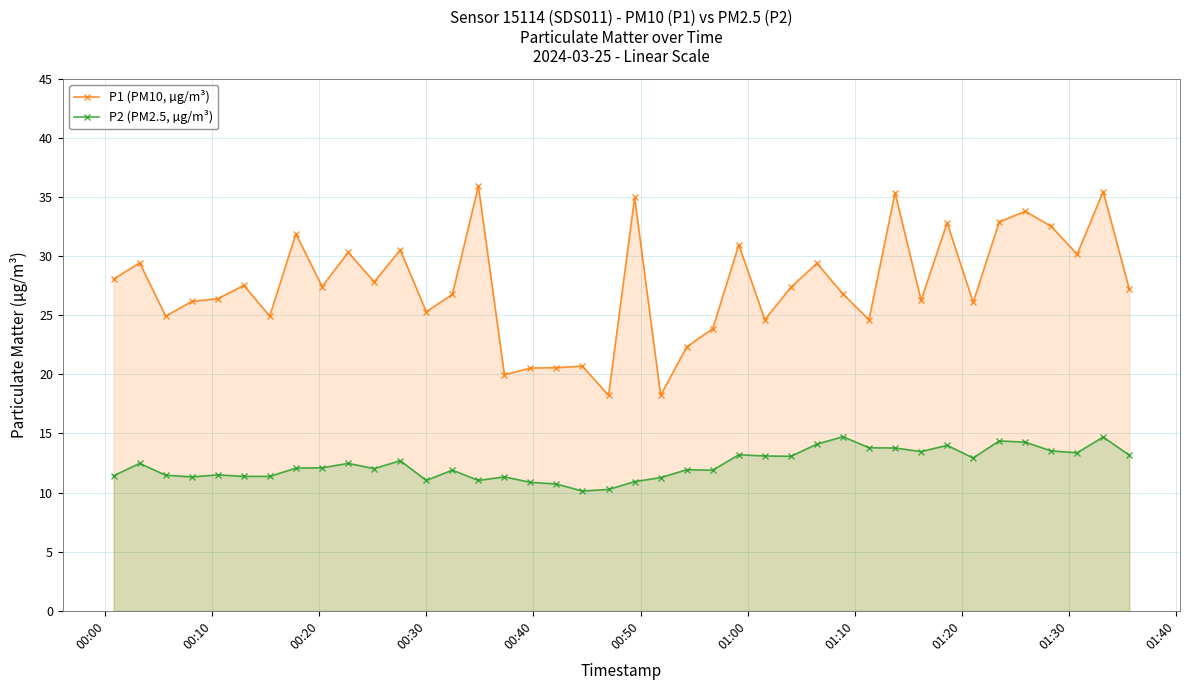

Which series has the widest spread of values?

P1 (PM10, µg/m³)